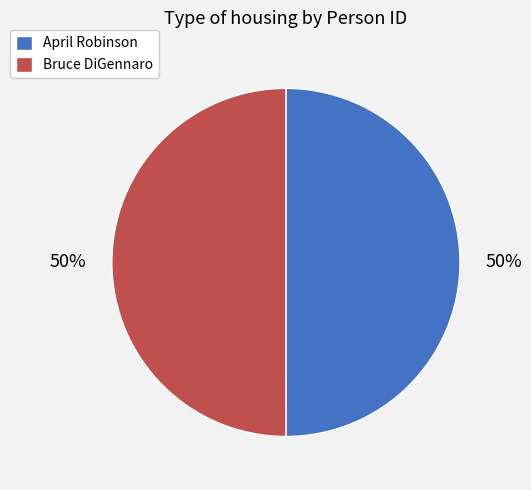

To the nearest percent, what is the average slice percentage?

50%